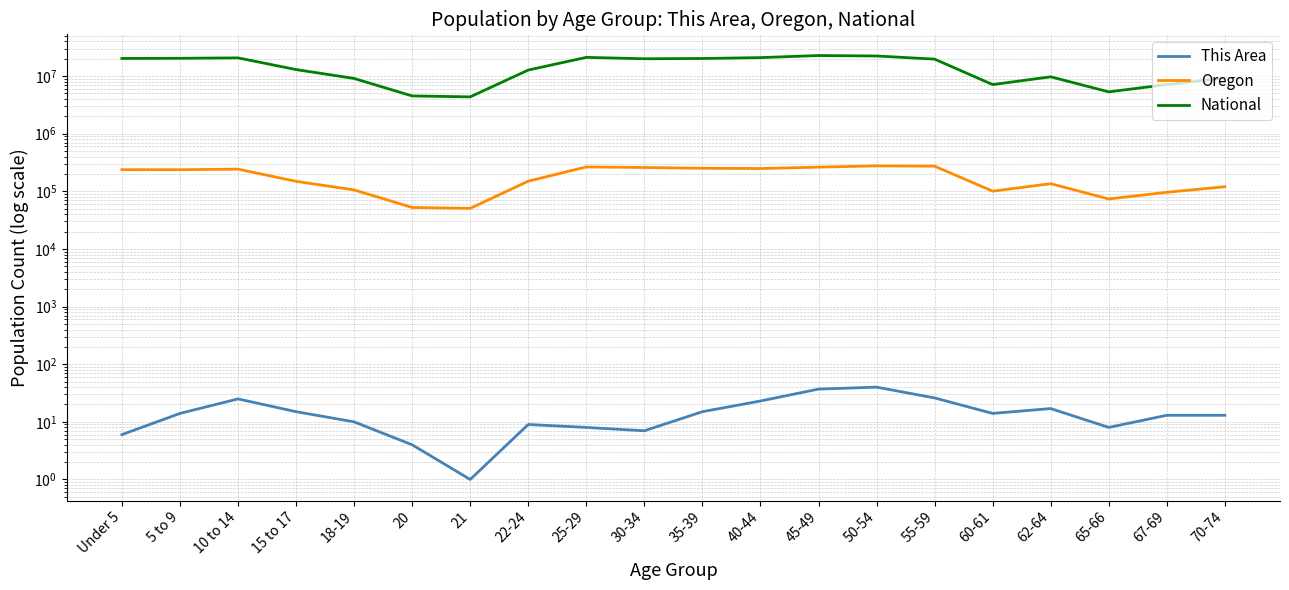

In National, how many points are lower than both neighbors (excluding endpoints)?

4